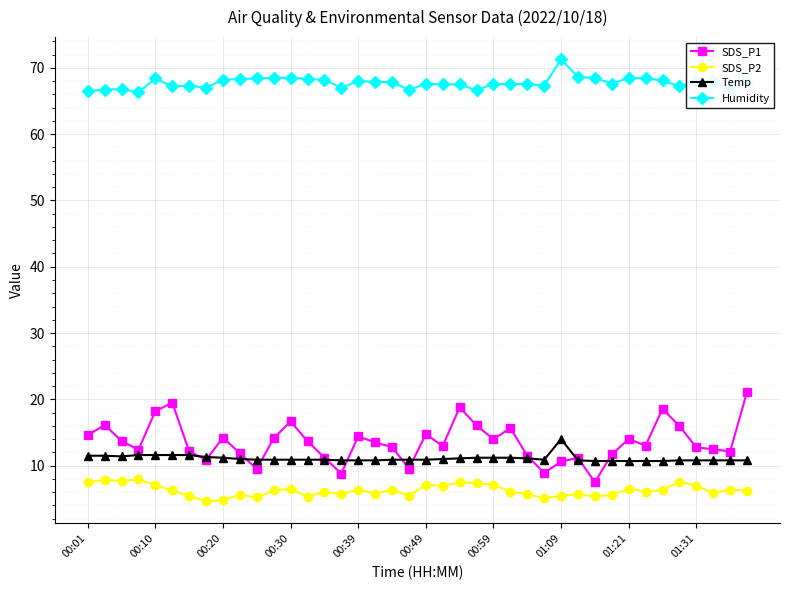

List the series in order of their peak value, lowest first.

SDS_P2, Temp, SDS_P1, Humidity